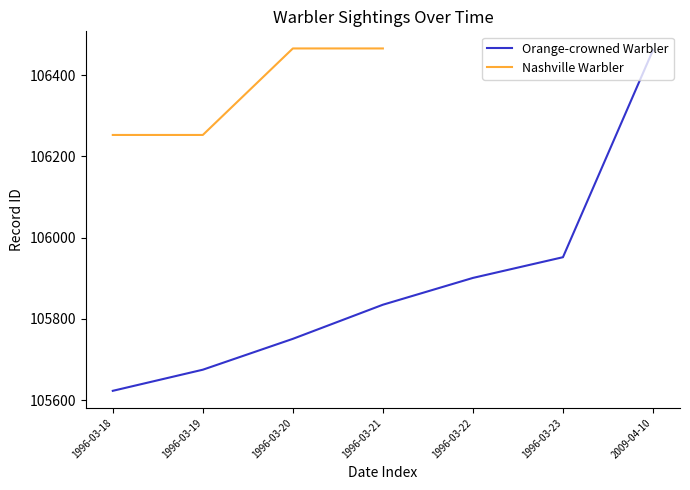

True or false: Orange-crowned Warbler and Nashville Warbler intersect in this chart.

False